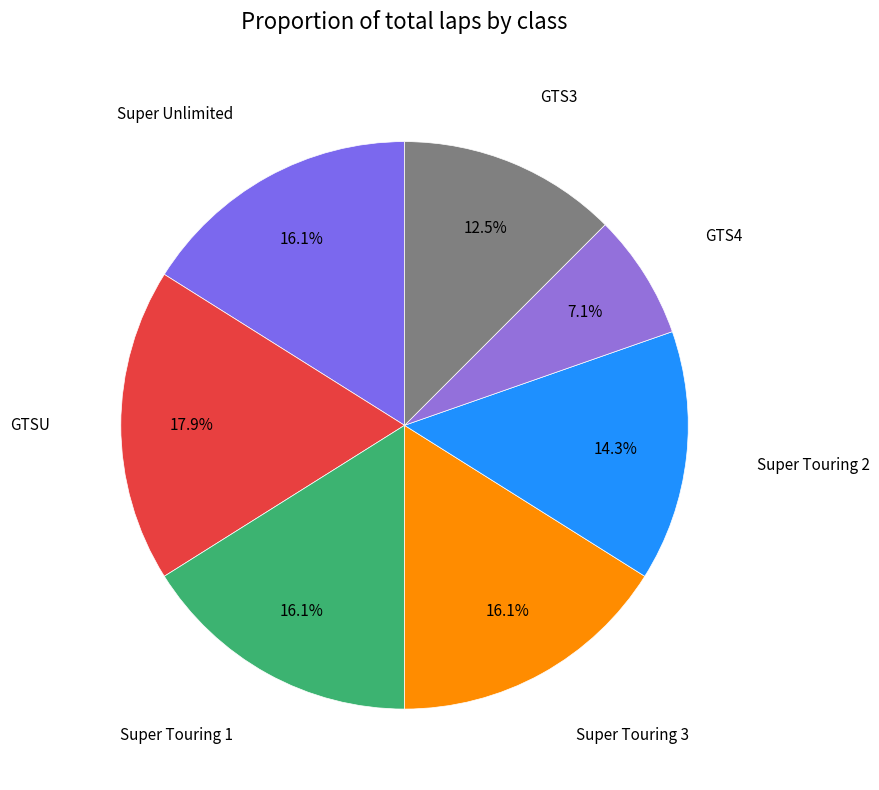

Count the number of slices in the pie.

7